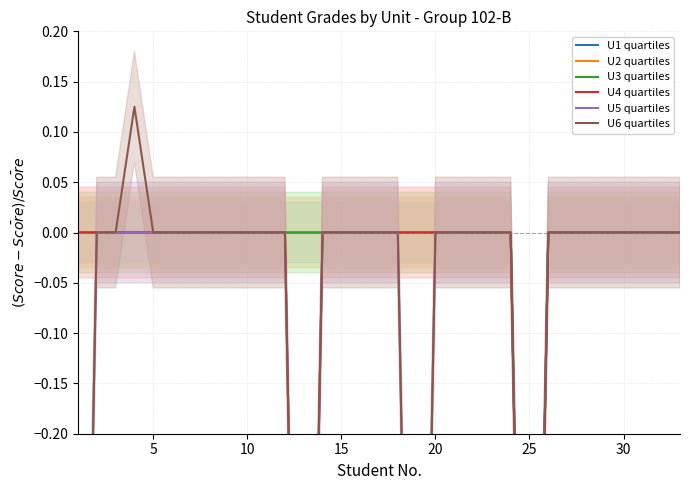

What is the sum of all U2 quartiles values?

-1.0